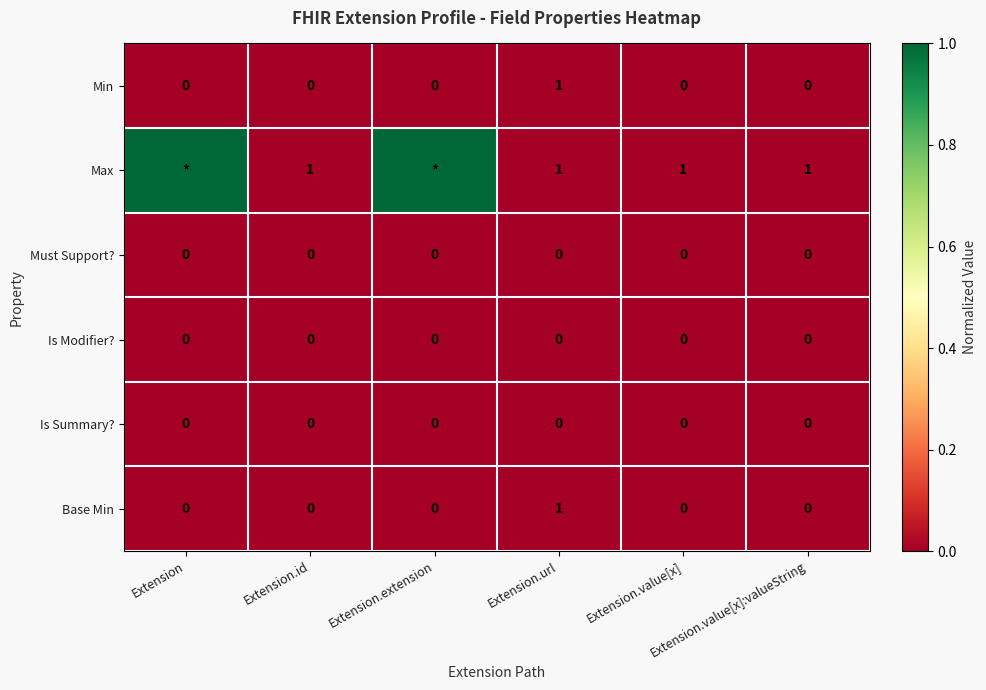

What is the difference between the maximum and minimum values in the Base Min series?

1.0